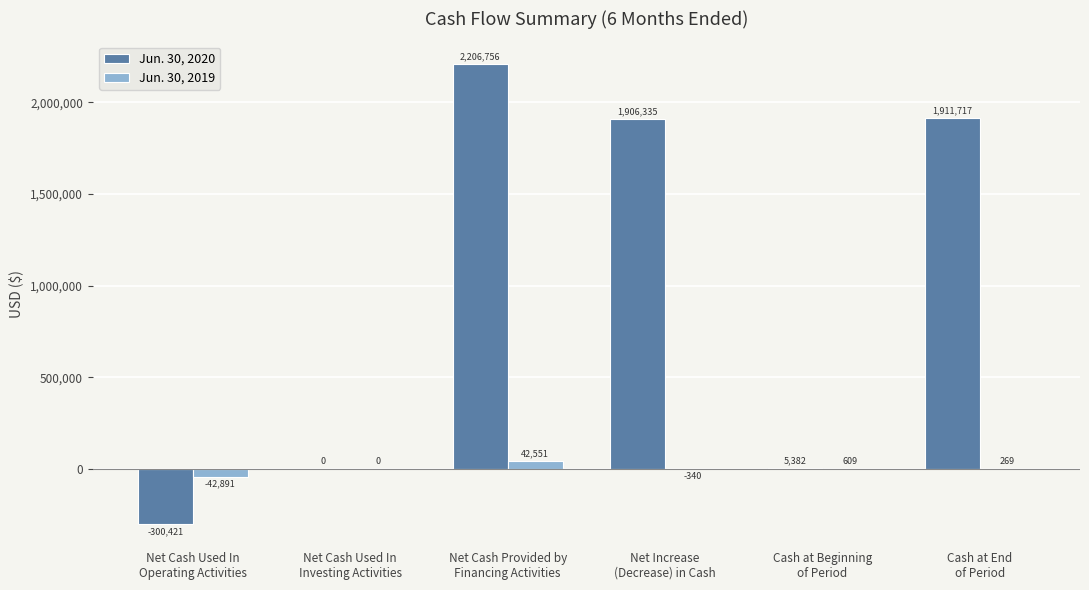

How many groups of bars are there?

6